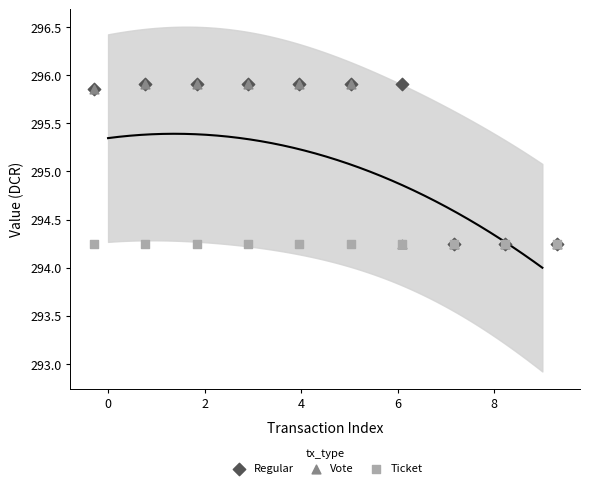

What are all the series names shown in the legend?

Regular, Vote, Ticket